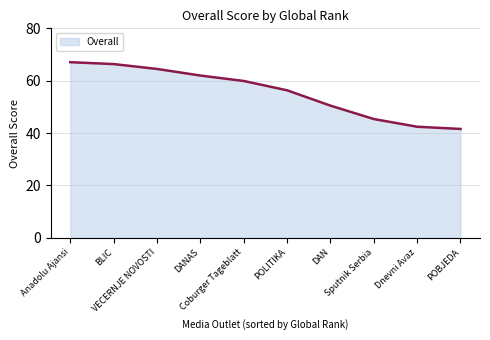

What is the maximum value shown in the chart?

67.1